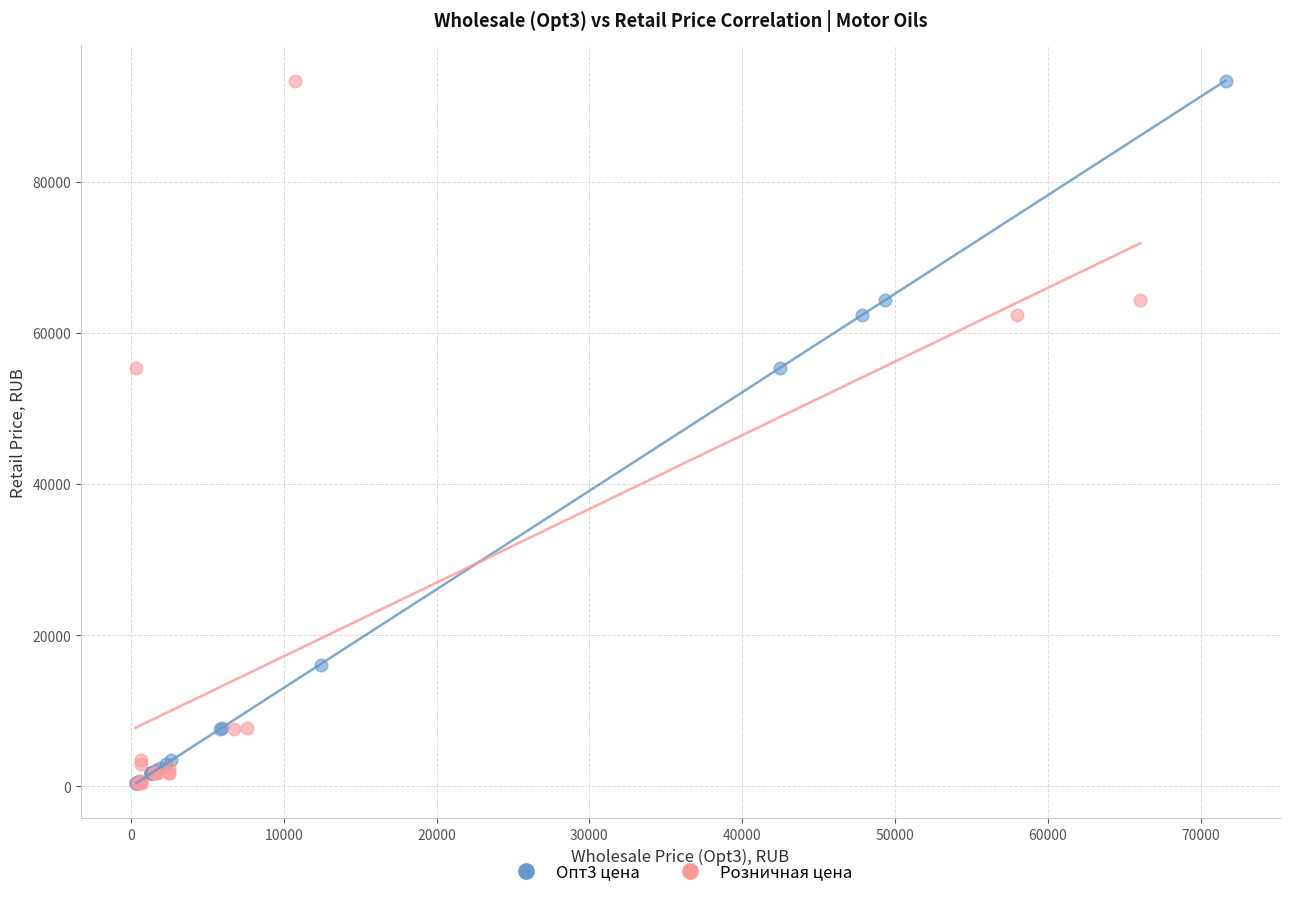

What are all the series names shown in the legend?

Опт3 цена, Розничная цена